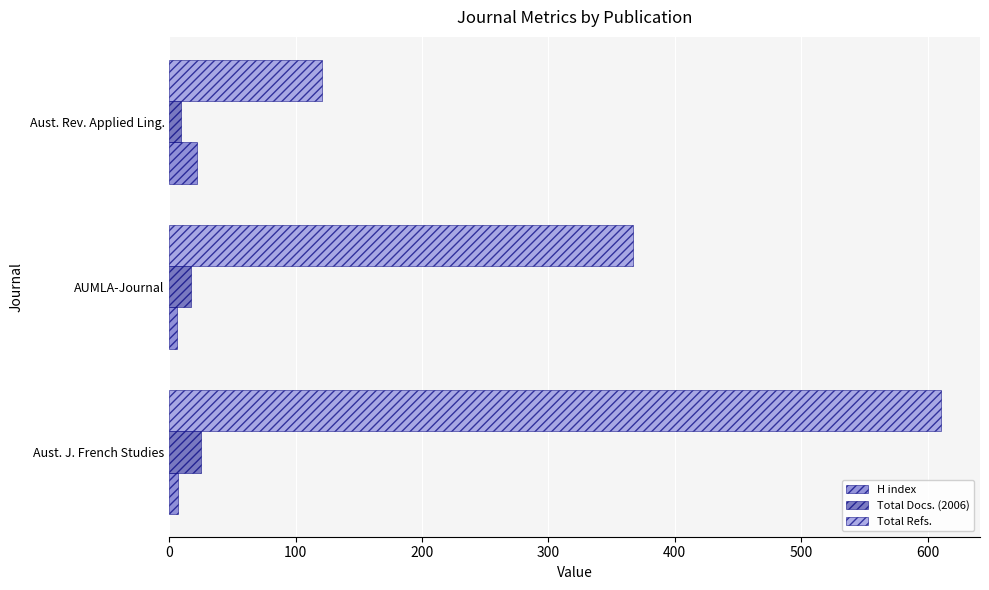

Rank the categories by Total Refs. value from lowest to highest.

Aust. Rev. Applied Ling., AUMLA-Journal, Aust. J. French Studies